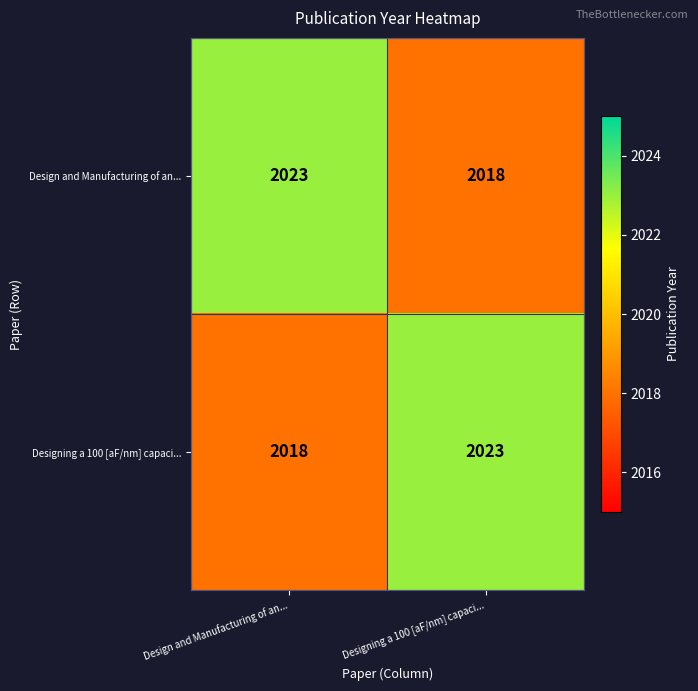

Reading left to right, extract all data points from this chart.

Design and Manufacturing of an...: Design and Manufacturing of an...=2023	Designing a 100 [aF/nm] capaci...=2018
Designing a 100 [aF/nm] capaci...: Design and Manufacturing of an...=2018	Designing a 100 [aF/nm] capaci...=2023